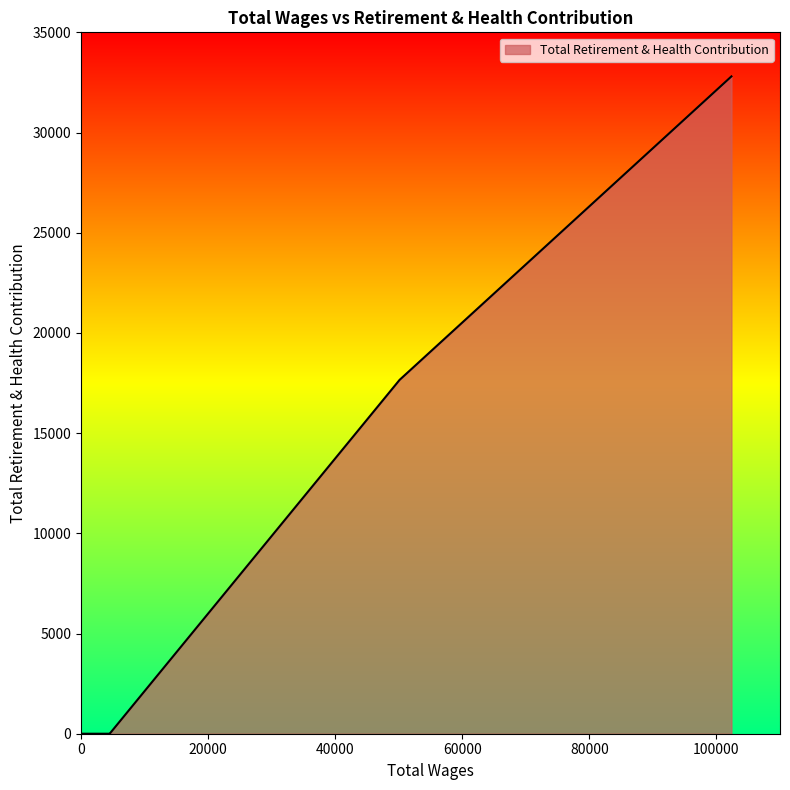

What is the maximum value shown in the chart?

32801